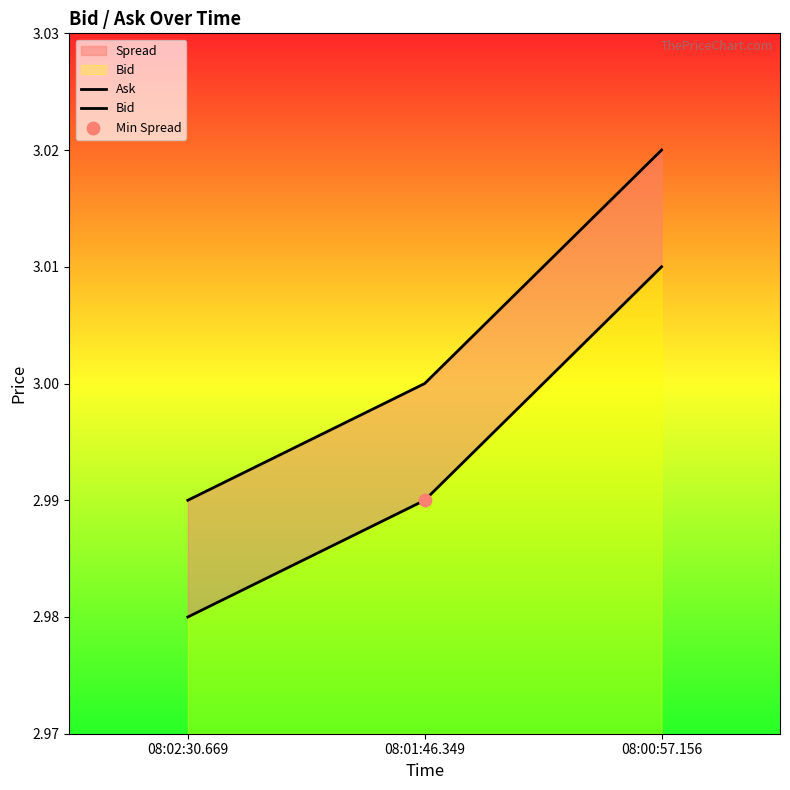

At how many categories does at least one series exceed 3?

1